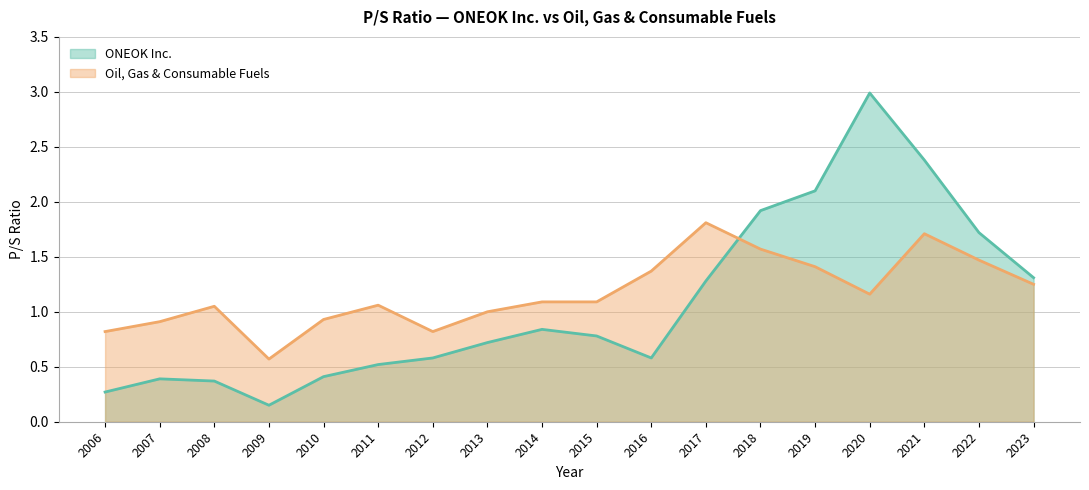

How many times do Oil, Gas & Consumable Fuels and ONEOK Inc. cross each other?

1